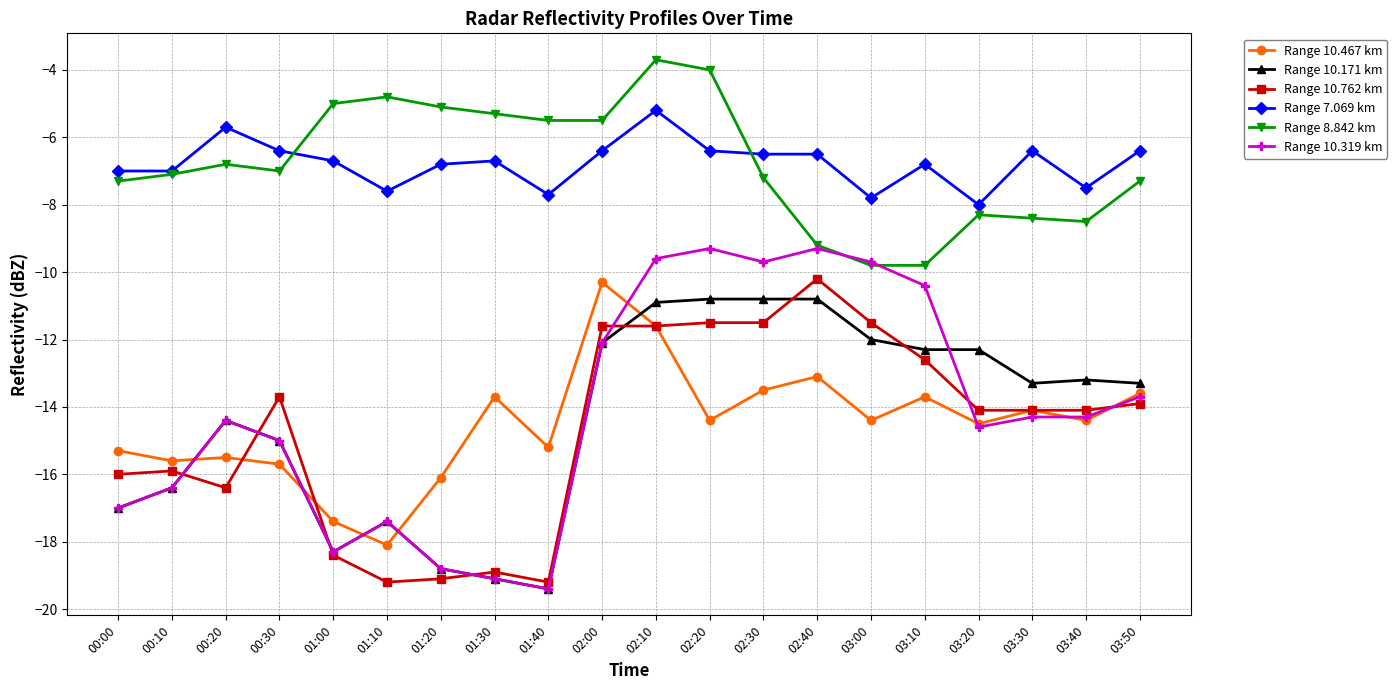

Reading left to right, extract all data points from this chart.

Range 10.467 km: -15.3	-15.6	-15.5	-15.7	-17.4	-18.1	-16.1	-13.7	-15.2	-10.3	-11.6	-14.4	-13.5	-13.1	-14.4	-13.7	-14.5	-14.1	-14.4	-13.6
Range 10.171 km: -17.0	-16.4	-14.4	-15.0	-18.3	-17.4	-18.8	-19.1	-19.4	-12.1	-10.9	-10.8	-10.8	-10.8	-12.0	-12.3	-12.3	-13.3	-13.2	-13.3
Range 10.762 km: -16.0	-15.9	-16.4	-13.7	-18.4	-19.2	-19.1	-18.9	-19.2	-11.6	-11.6	-11.5	-11.5	-10.2	-11.5	-12.6	-14.1	-14.1	-14.1	-13.9
Range 7.069 km: -7.0	-7.0	-5.7	-6.4	-6.7	-7.6	-6.8	-6.7	-7.7	-6.4	-5.2	-6.4	-6.5	-6.5	-7.8	-6.8	-8.0	-6.4	-7.5	-6.4
Range 8.842 km: -7.3	-7.1	-6.8	-7.0	-5.0	-4.8	-5.1	-5.3	-5.5	-5.5	-3.7	-4.0	-7.2	-9.2	-9.8	-9.8	-8.3	-8.4	-8.5	-7.3
Range 10.319 km: -17.0	-16.4	-14.4	-15.0	-18.3	-17.4	-18.8	-19.1	-19.4	-12.1	-9.6	-9.3	-9.7	-9.3	-9.7	-10.4	-14.6	-14.3	-14.3	-13.7